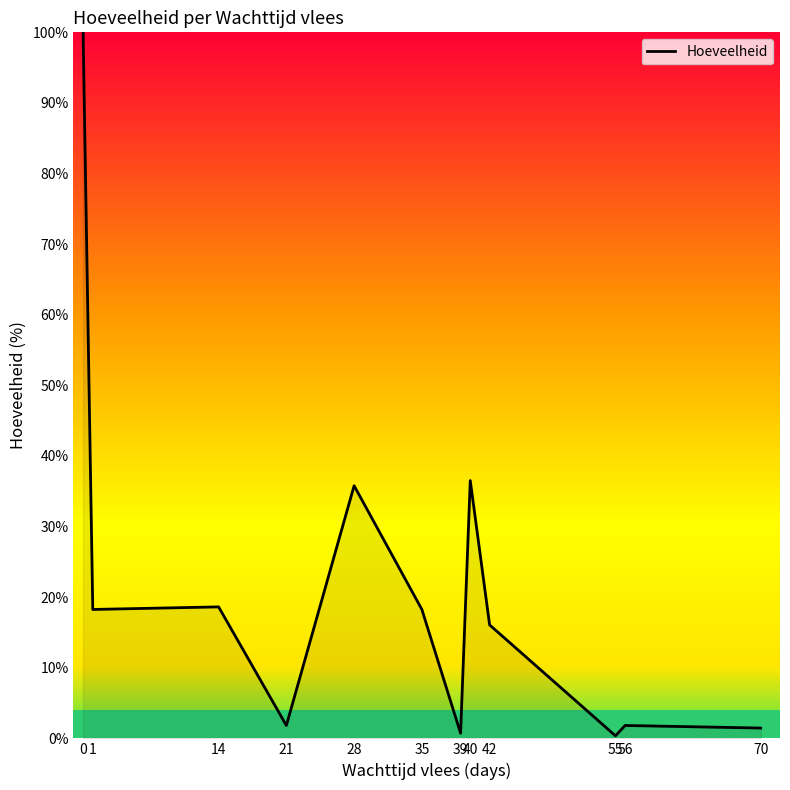

What is the difference between the maximum and minimum values?

99.6